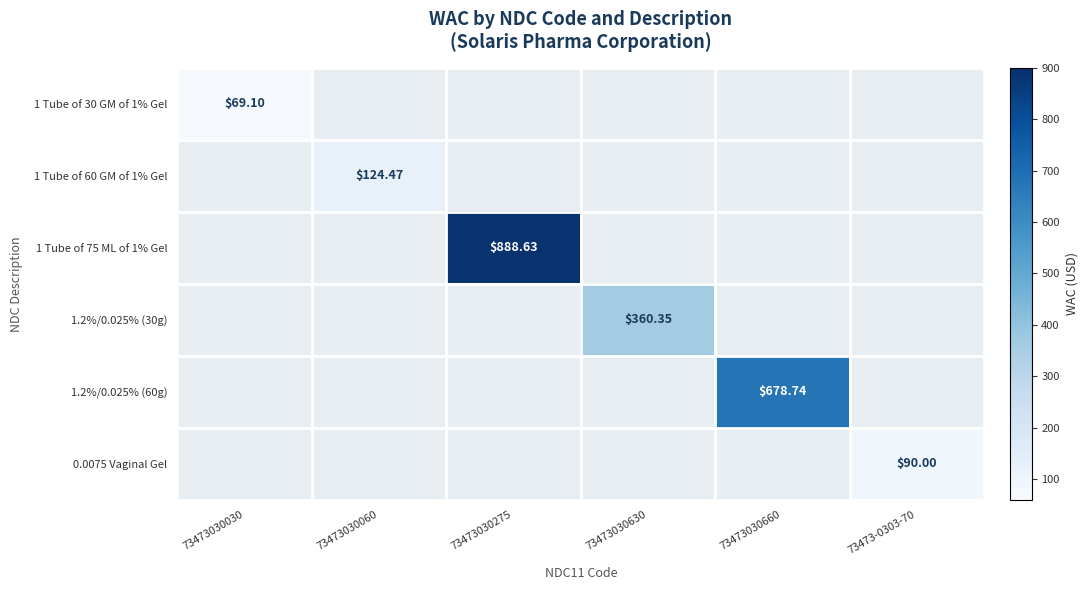

Is it true that 0.0075 Vaginal Gel equals 0.0 at 73473030660?

True